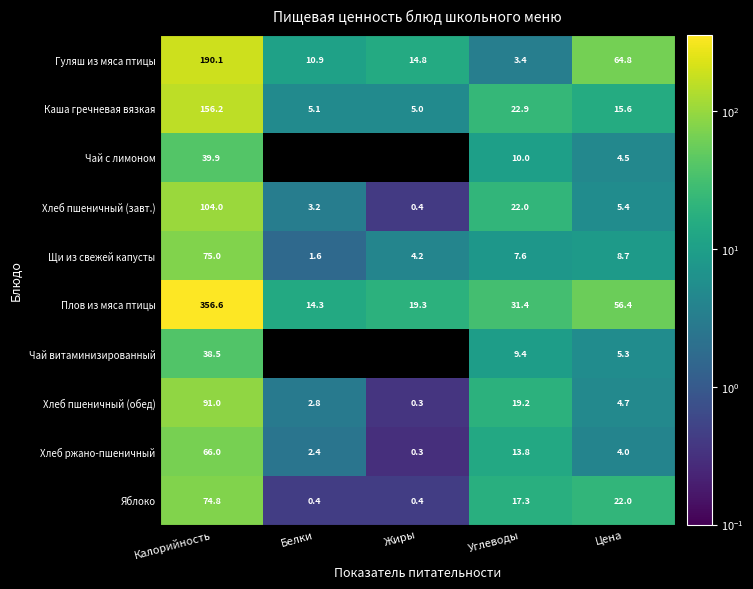

What is the difference between the highest and lowest values at Калорийность?

318.1